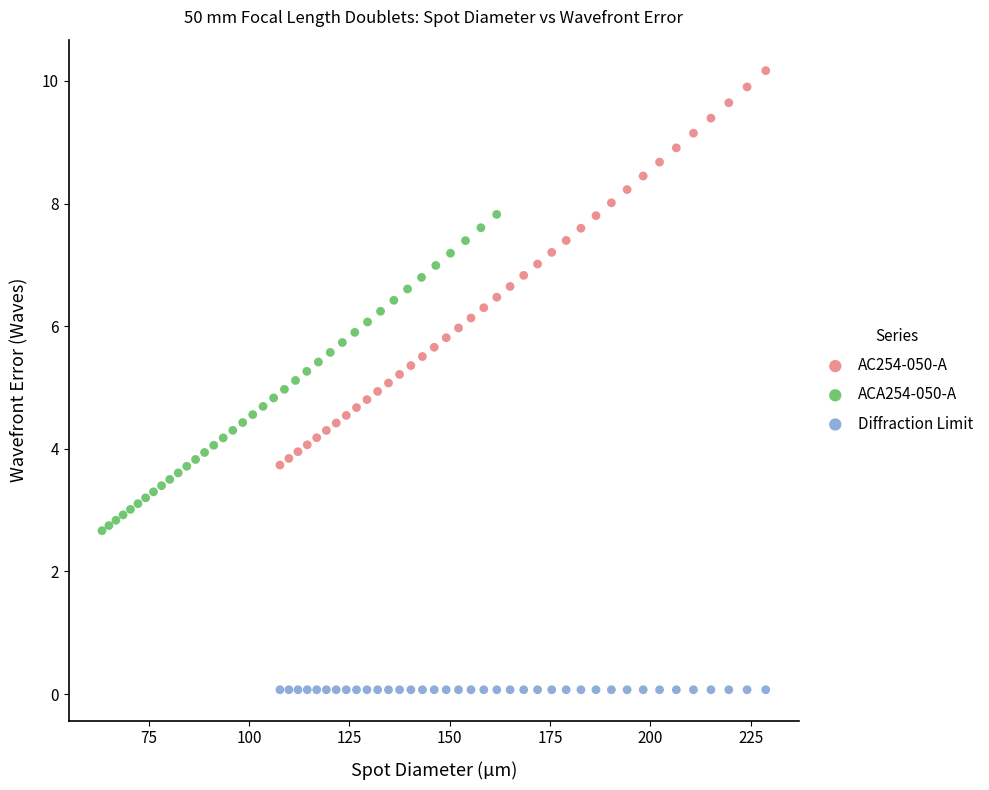

Which series reaches the minimum Y coordinate?

Diffraction Limit